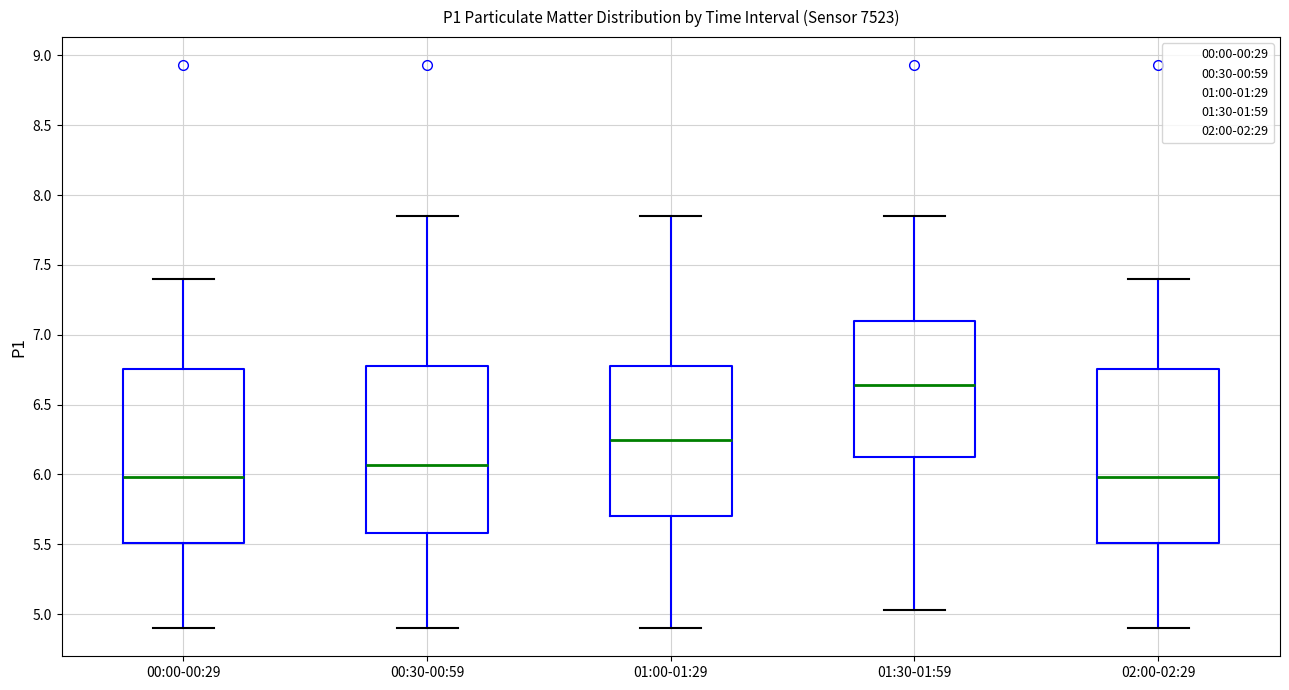

Reading left to right, read every box against the y-axis: the position of its median line, the range the box covers, and the ends of its whiskers. The values are not printed on the chart, so give them approximately, as read against the axis.

00:00-00:29: median 6.00, box 5.50 to 6.75, whiskers 4.90 to 7.40
00:30-00:59: median 6.05, box 5.60 to 6.80, whiskers 4.90 to 7.85
01:00-01:29: median 6.25, box 5.70 to 6.80, whiskers 4.90 to 7.85
01:30-01:59: median 6.65, box 6.15 to 7.10, whiskers 5.05 to 7.85
02:00-02:29: median 6.00, box 5.50 to 6.75, whiskers 4.90 to 7.40